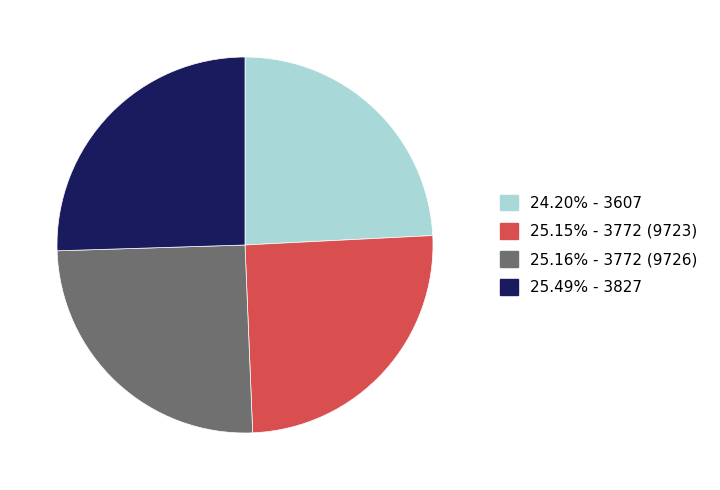

Is there any slice that represents more than half of the pie?

No